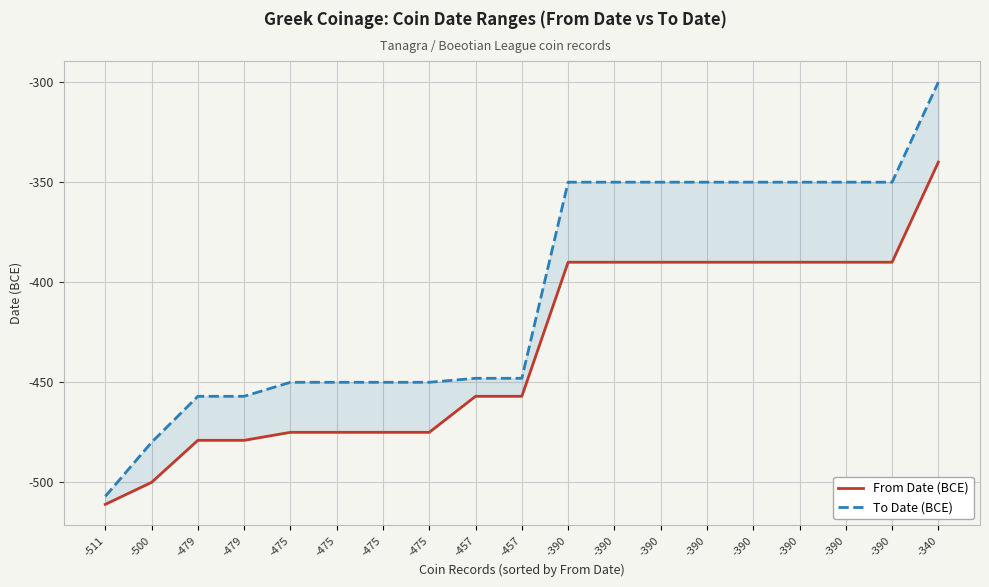

What is the difference between the second highest and minimum values in the From Date (BCE) series?

121